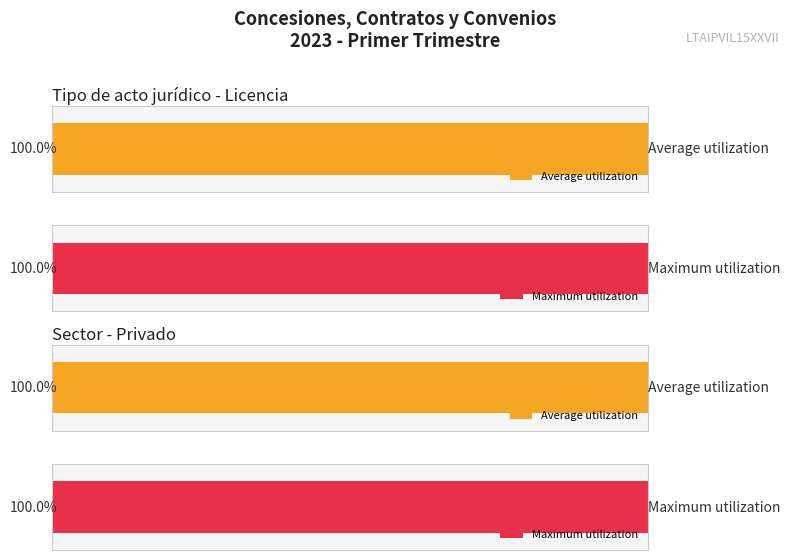

The value at 6 is 10. True or false?

False